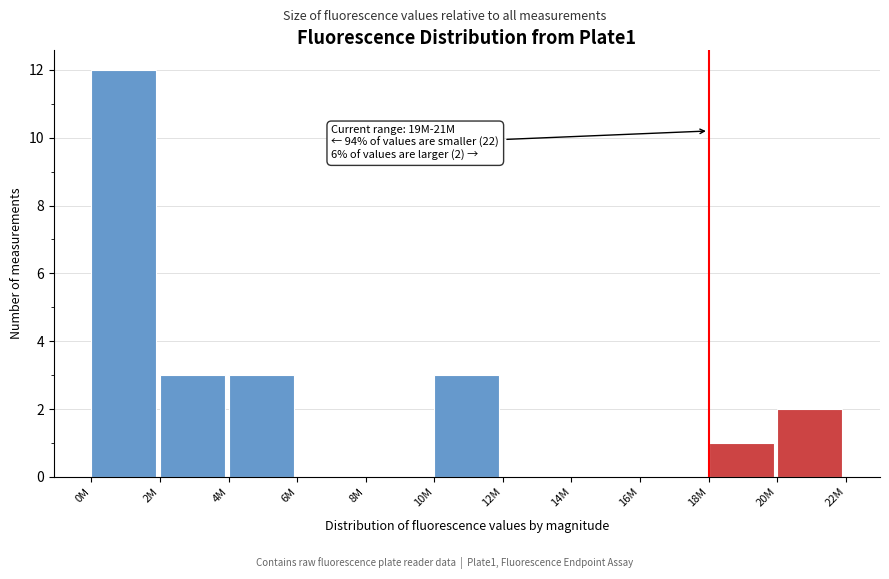

Reading right to left, what are all the values shown in this chart?

20M=2	18M=1	16M=0	14M=0	12M=0	10M=3	8M=0	6M=0	4M=3	2M=3	0M=12